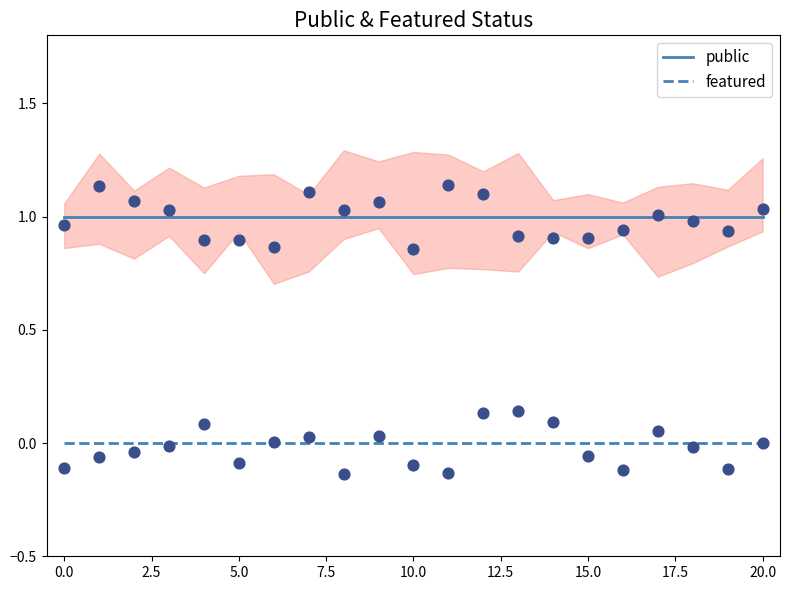

At how many categories does at least one series exceed 0?

21